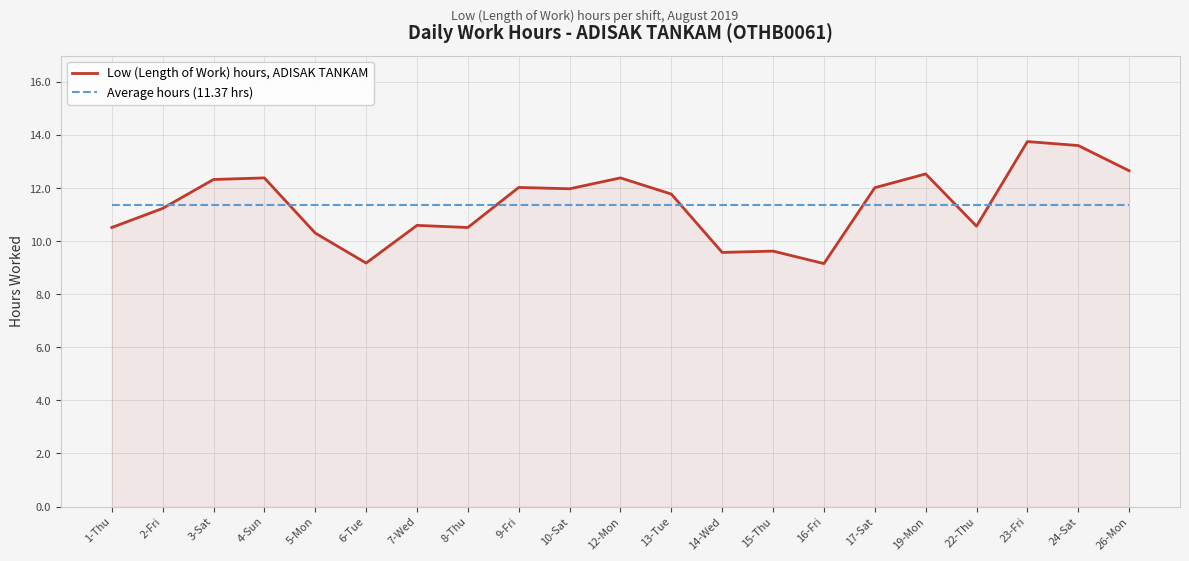

Which series has the widest spread of values?

Low (Length of Work) hours, ADISAK TANKAM